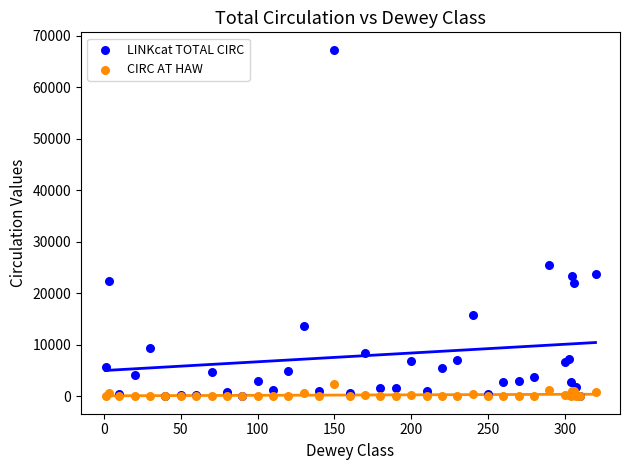

Which series reaches the maximum Y coordinate?

LINKcat TOTAL CIRC